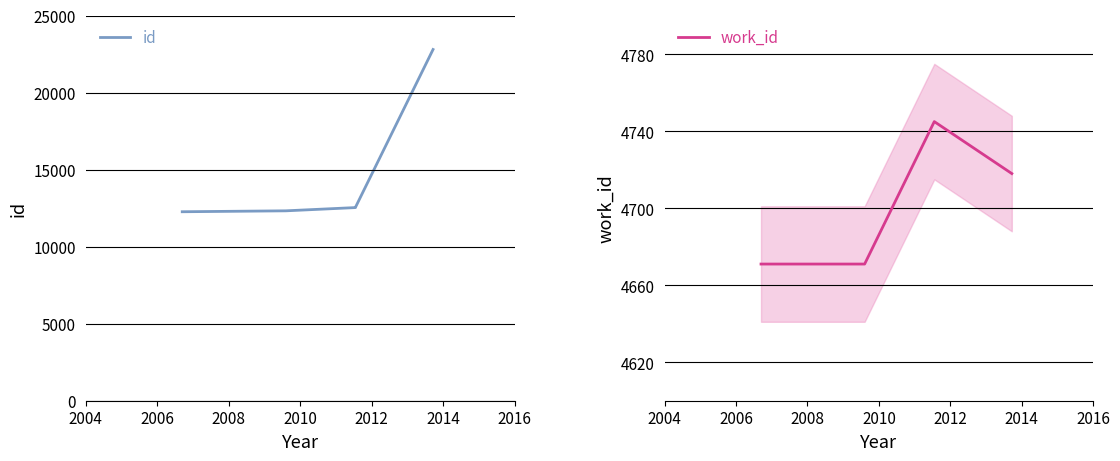

How many lines are shown in the chart?

2